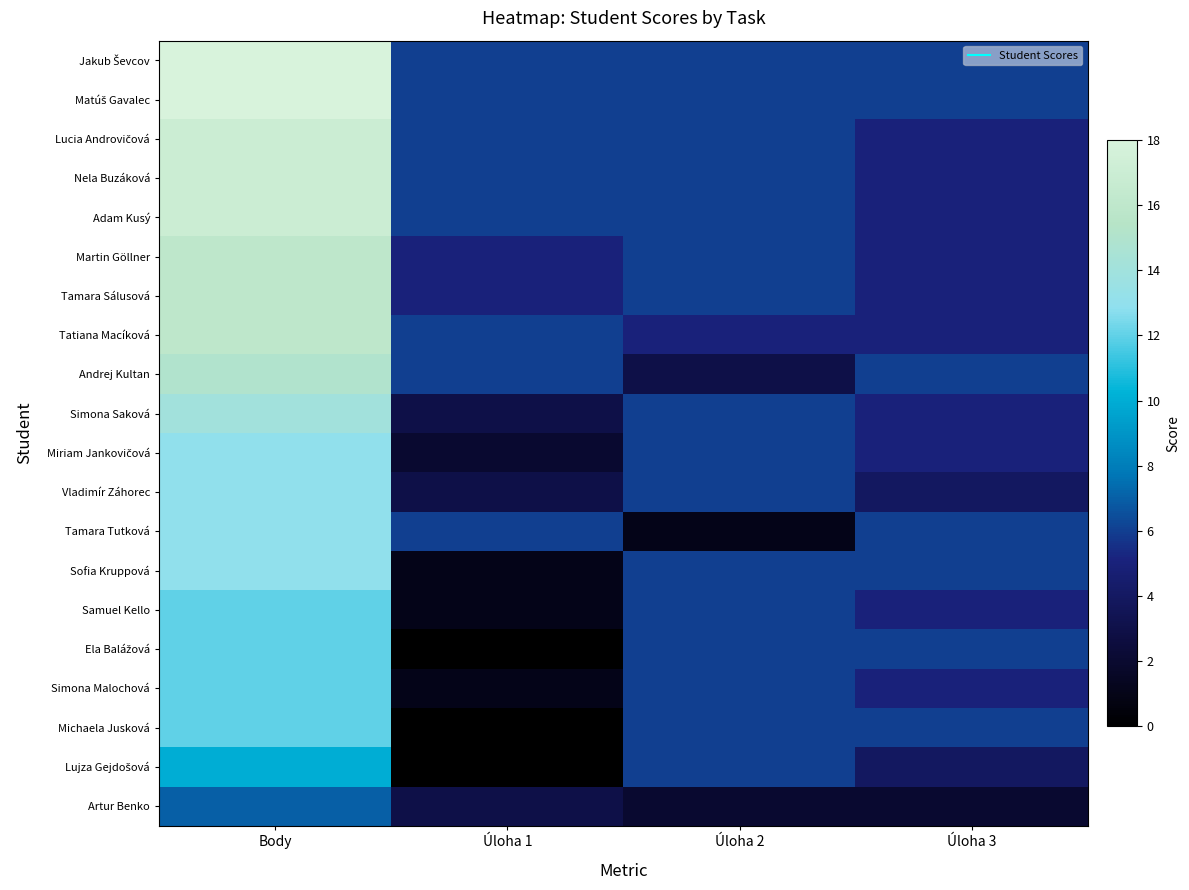

What is the difference between the highest and lowest values at Úloha 2?

5